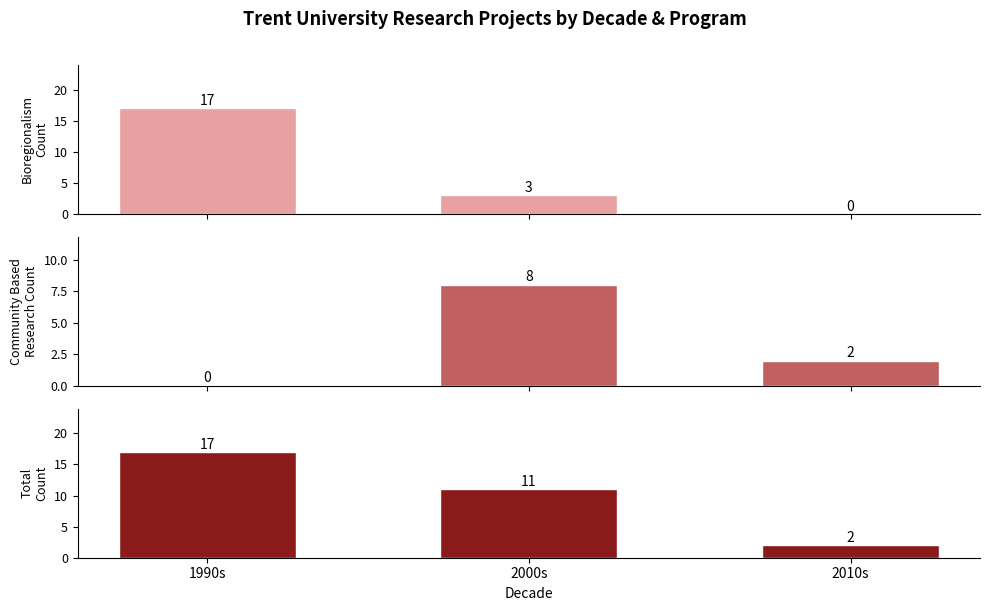

At which label does Total first exceed 11?

1990s